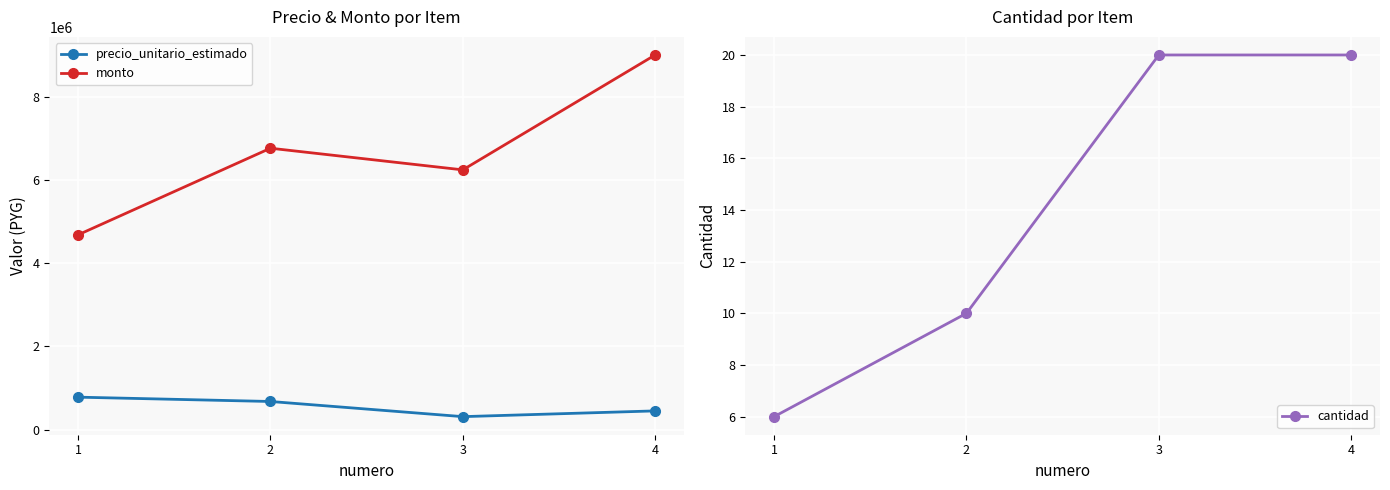

At which category is the sum across all series the highest?

4